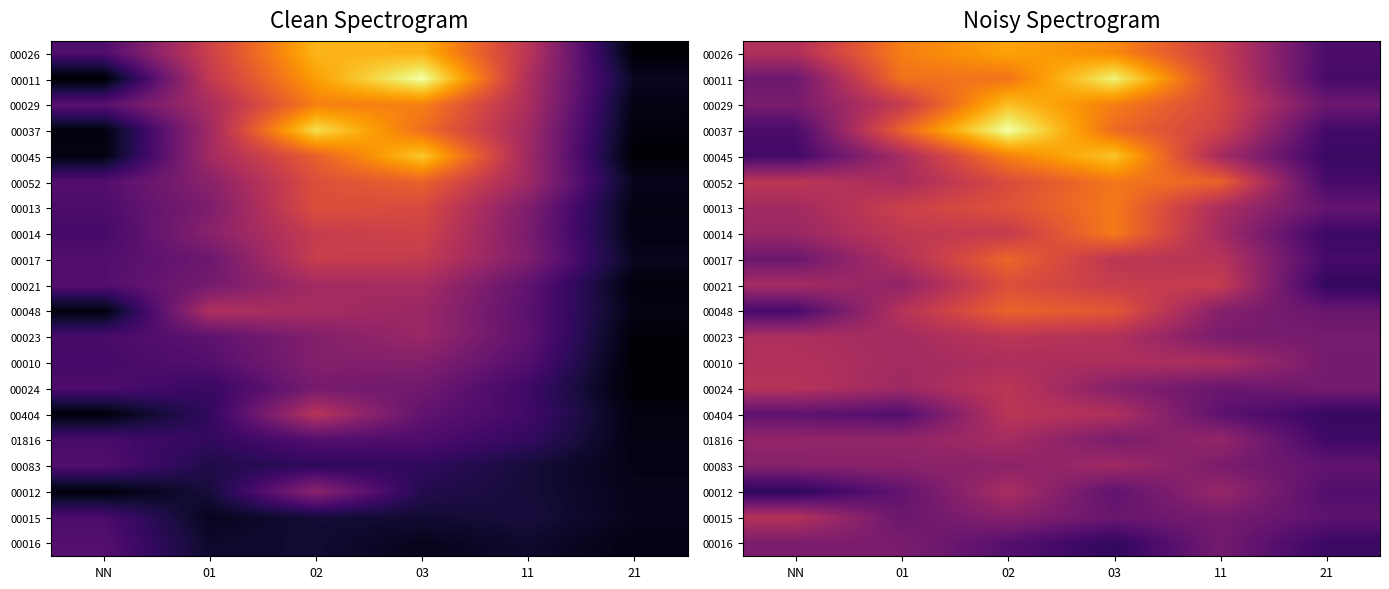

Which category has the lowest value across all series?

NN